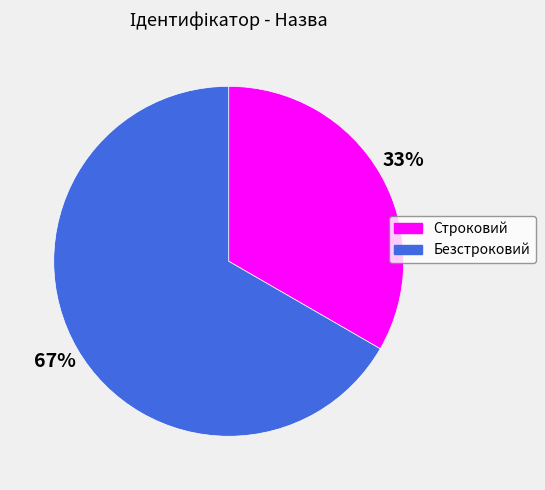

To the nearest percent, what percentage of the pie is Строковий?

33%